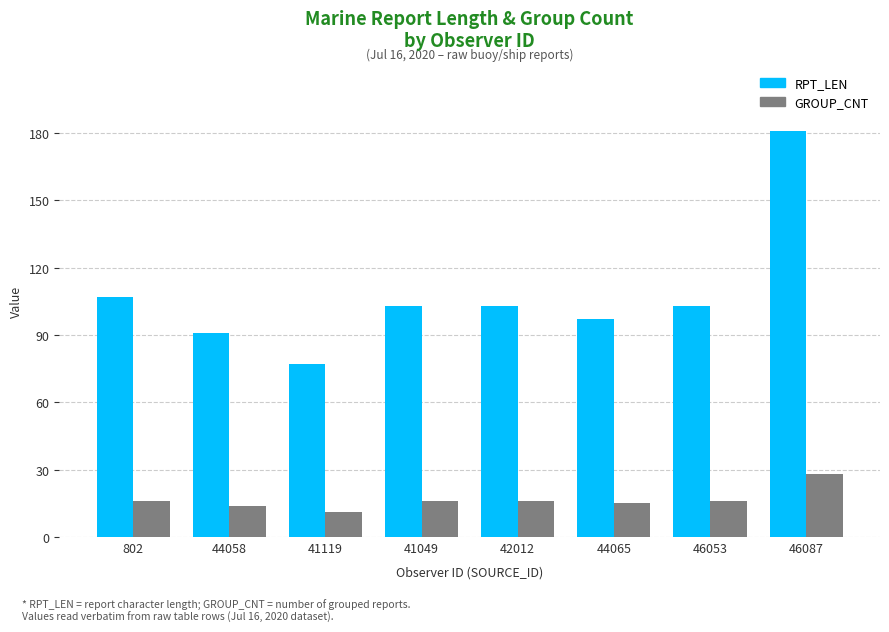

Reading left to right, extract all data points from this chart.

RPT_LEN: 107	91	77	103	103	97	103	181
GROUP_CNT: 16	14	11	16	16	15	16	28